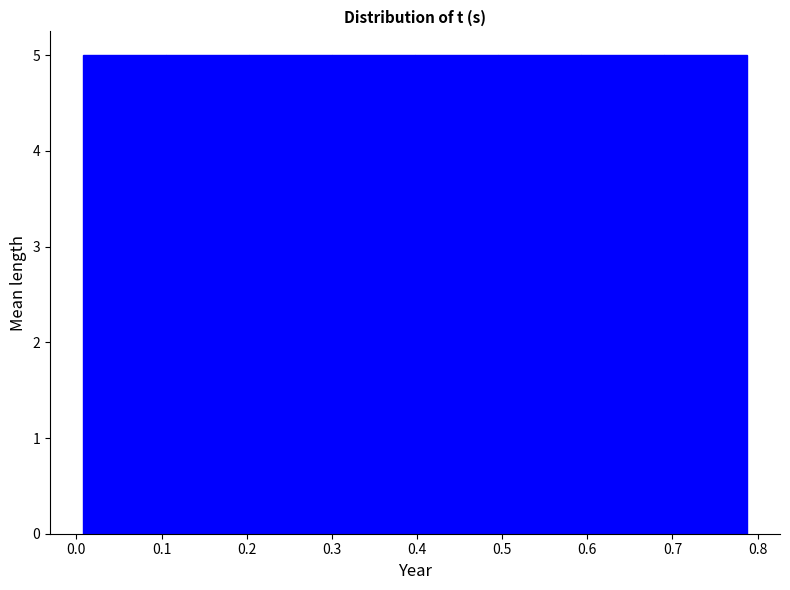

What is the height of the bar covering 0.50 to 0.59 on the x-axis? Neither the bar edges nor the heights are printed on the chart, so give them approximately, as read against the axes.

5